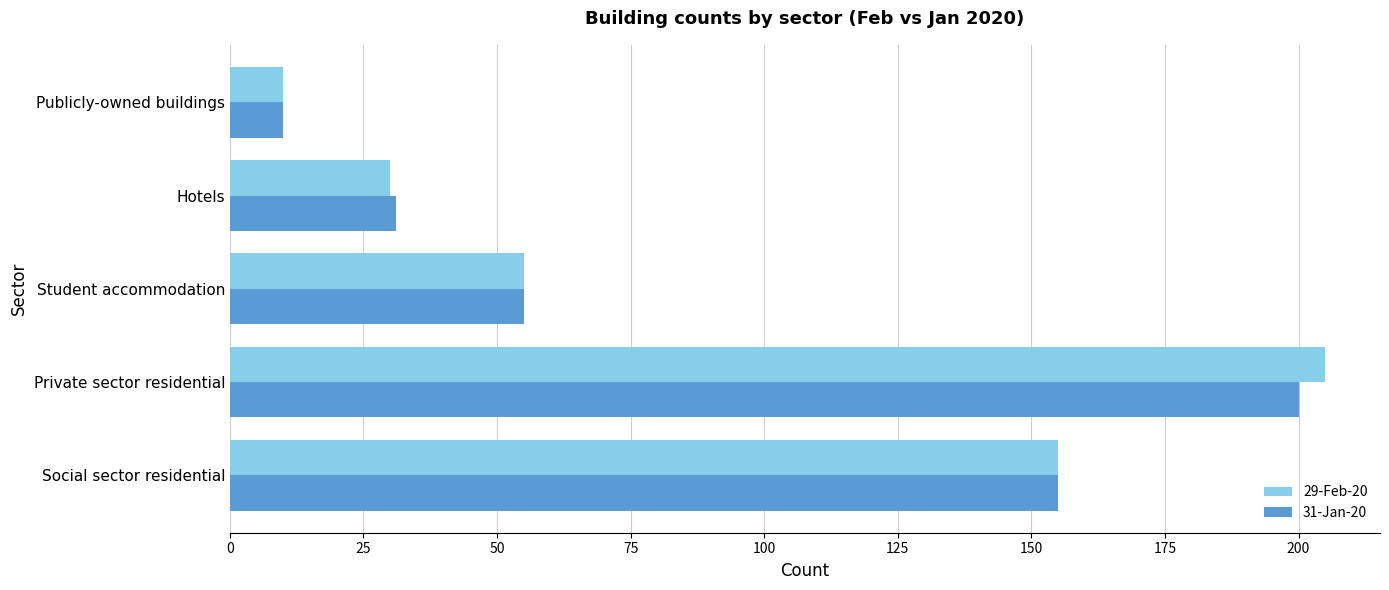

Which category has the lowest value in the 31-Jan-20 series?

Publicly-owned buildings